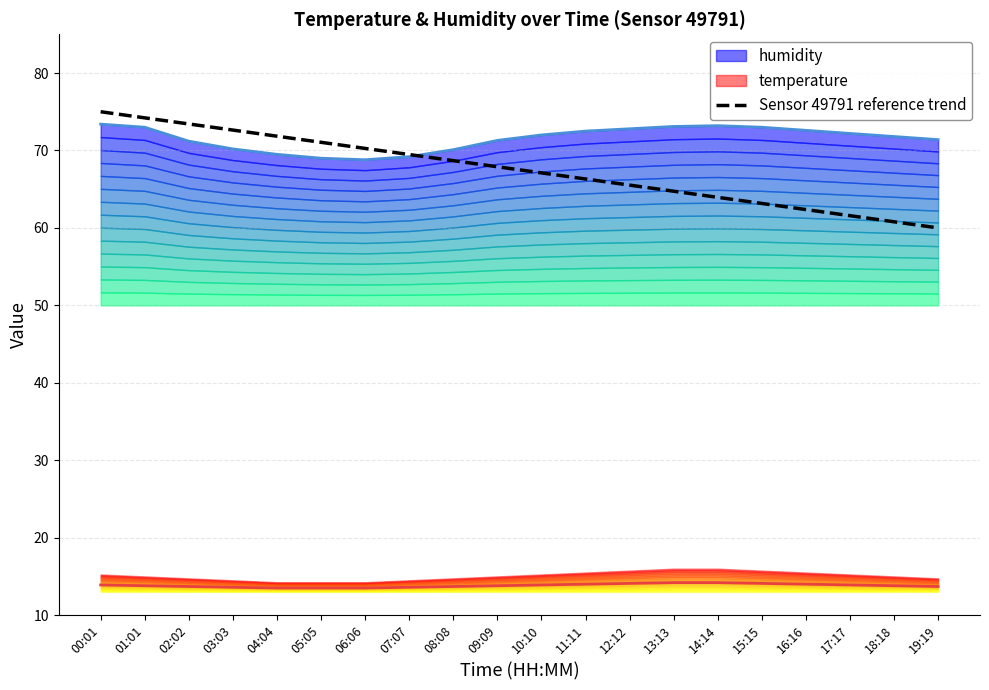

What is the minimum value for Sensor 49791 reference trend?

60.0